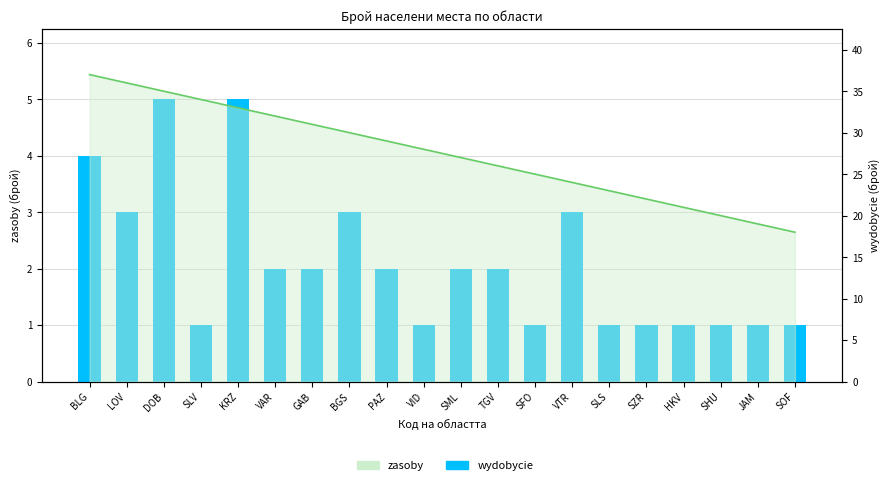

What is the maximum value shown in the chart?

5